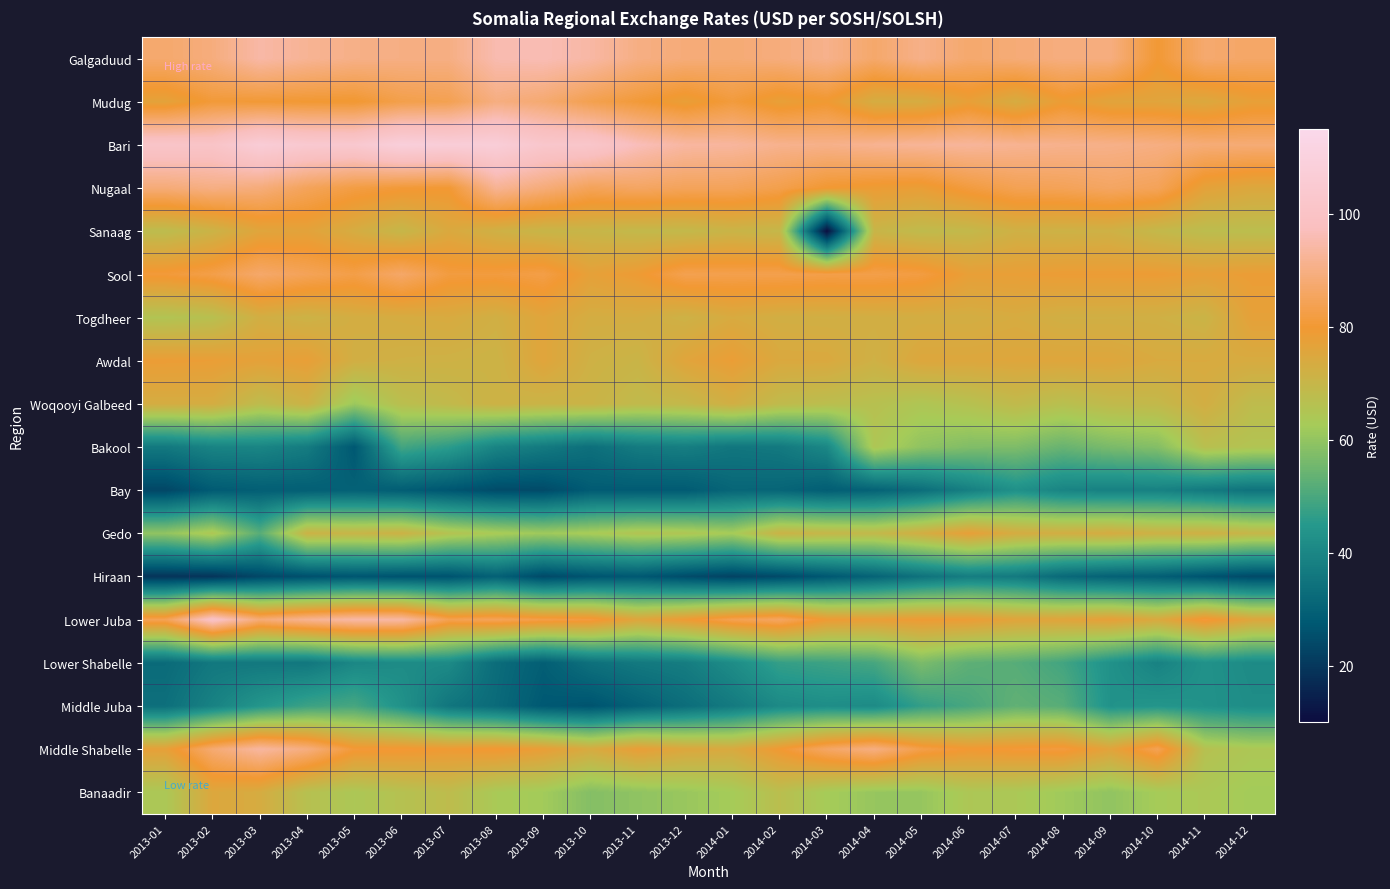

List the series in order of their peak value, lowest first.

Hiraan, Bay, Middle Juba, Lower Shabelle, Bakool, Woqooyi Galbeed, Banaadir, Sanaag, Togdheer, Gedo, Awdal, Sool, Mudug, Nugaal, Middle Shabelle, Galgaduud, Lower Juba, Bari